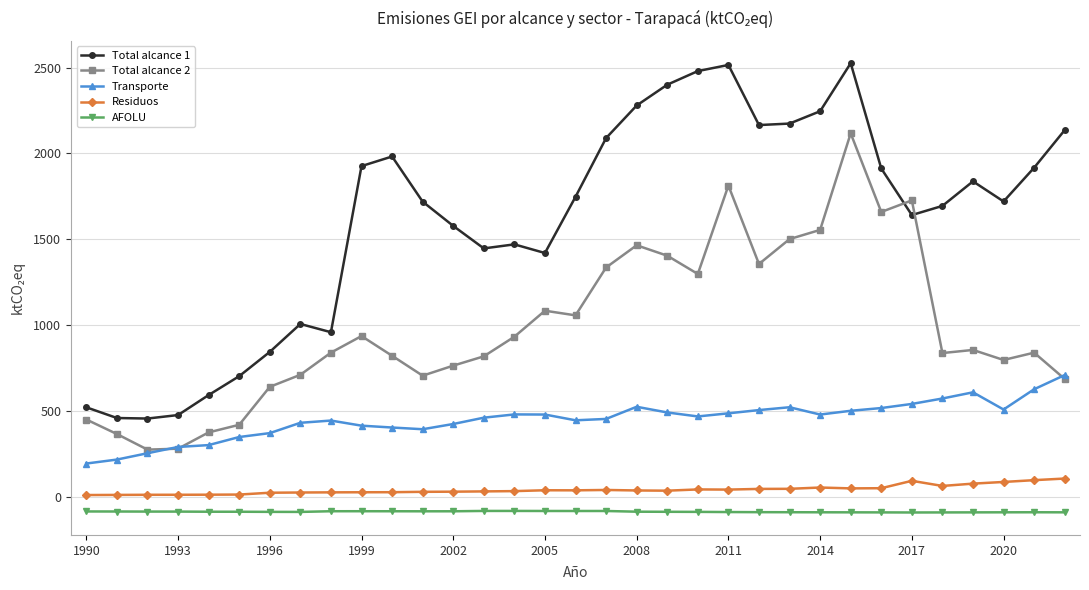

True or false: Transporte has more than 1 points higher than both neighbors.

True